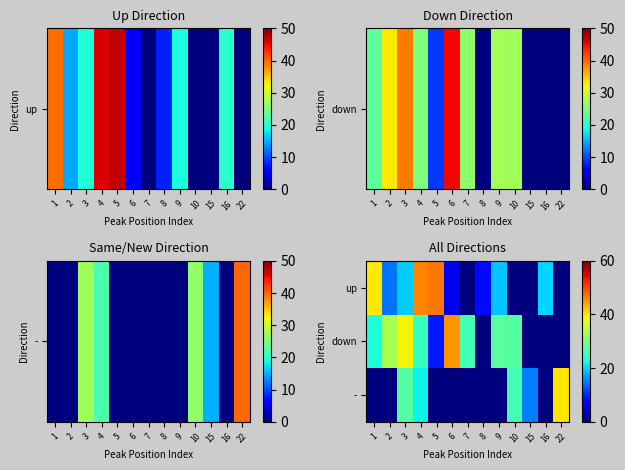

Between 10 and 16, which series saw the biggest shift?

down